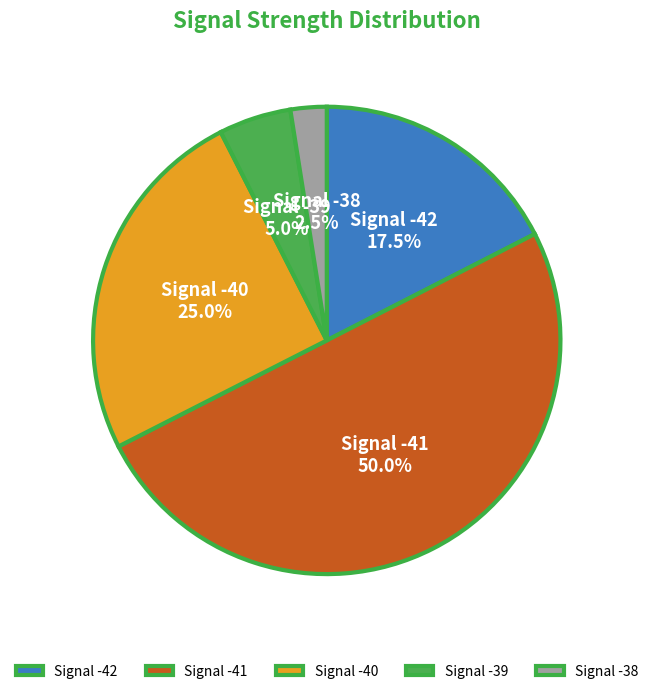

Rank the categories by value from highest to lowest.

Signal -41, Signal -40, Signal -42, Signal -39, Signal -38